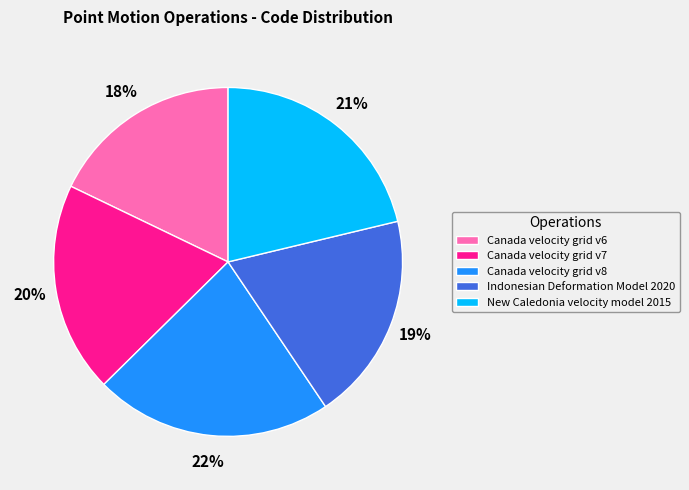

Combined, do Canada velocity grid v8 and Canada velocity grid v7 account for over 50%?

No